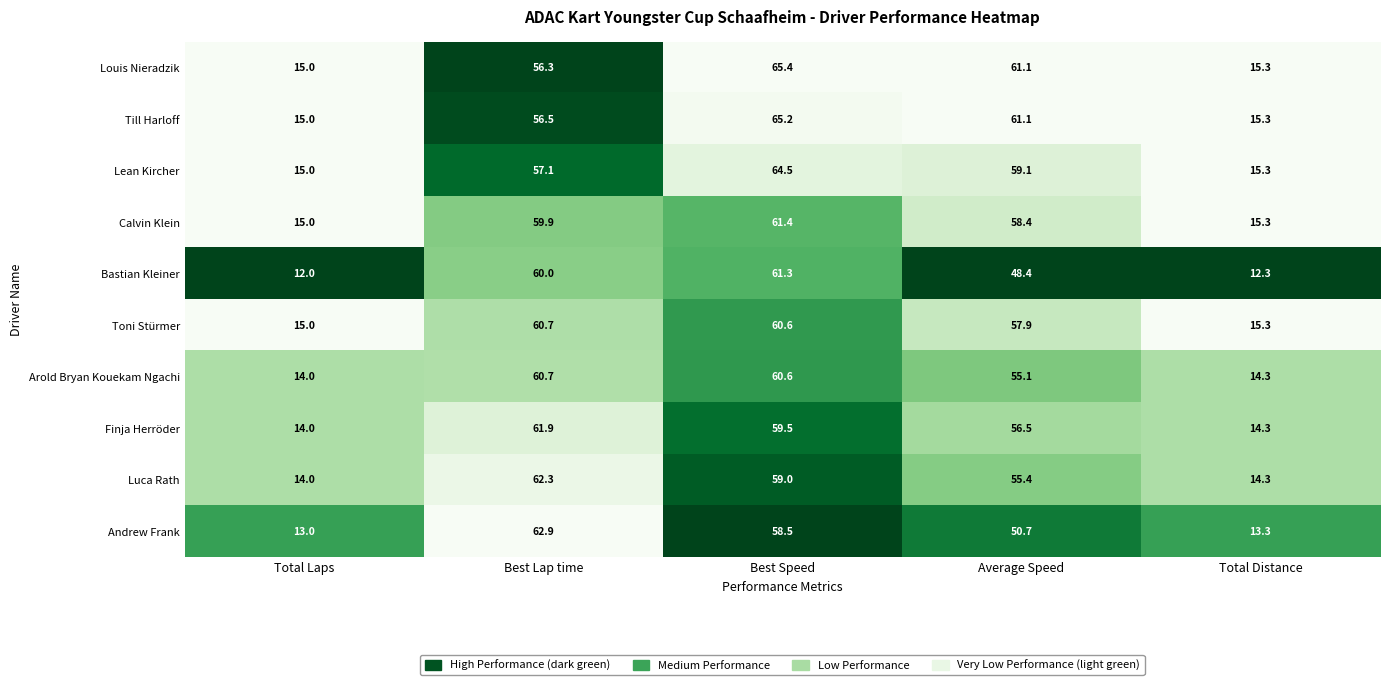

At which category is the sum across all series the highest?

Best Speed